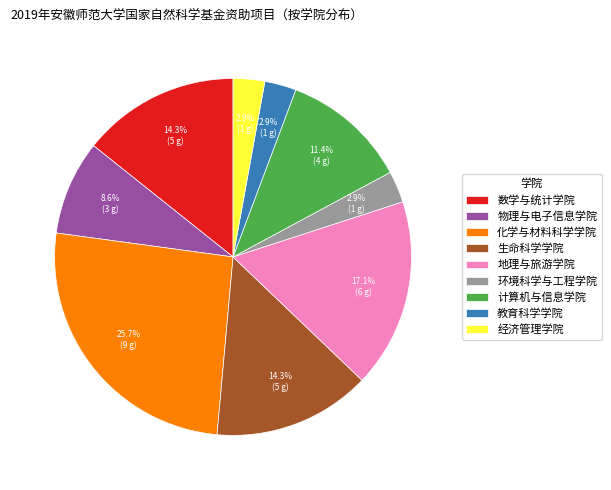

Does 经济管理学院 represent more than half of the total?

No